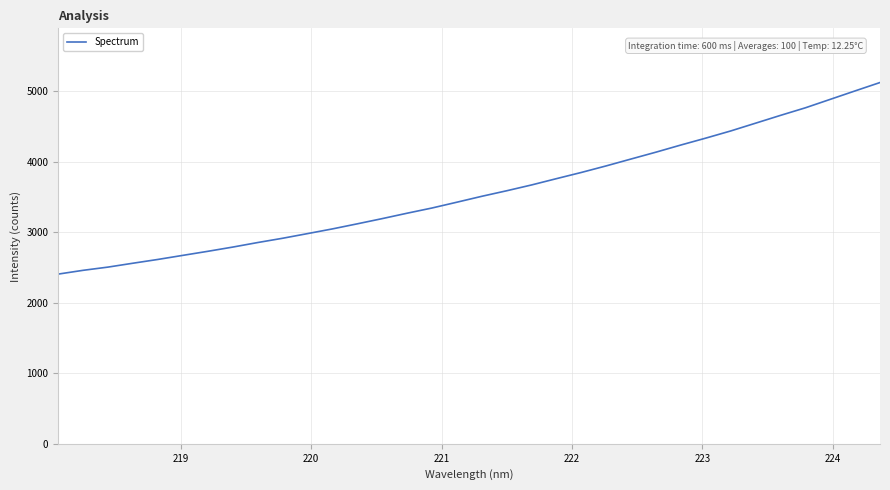

Count the number of data series in this chart.

1